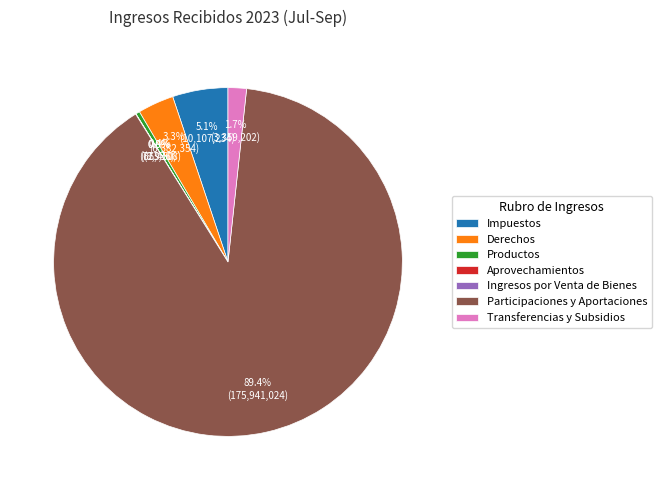

The Impuestos slice represents 13% of the pie. True or false?

False